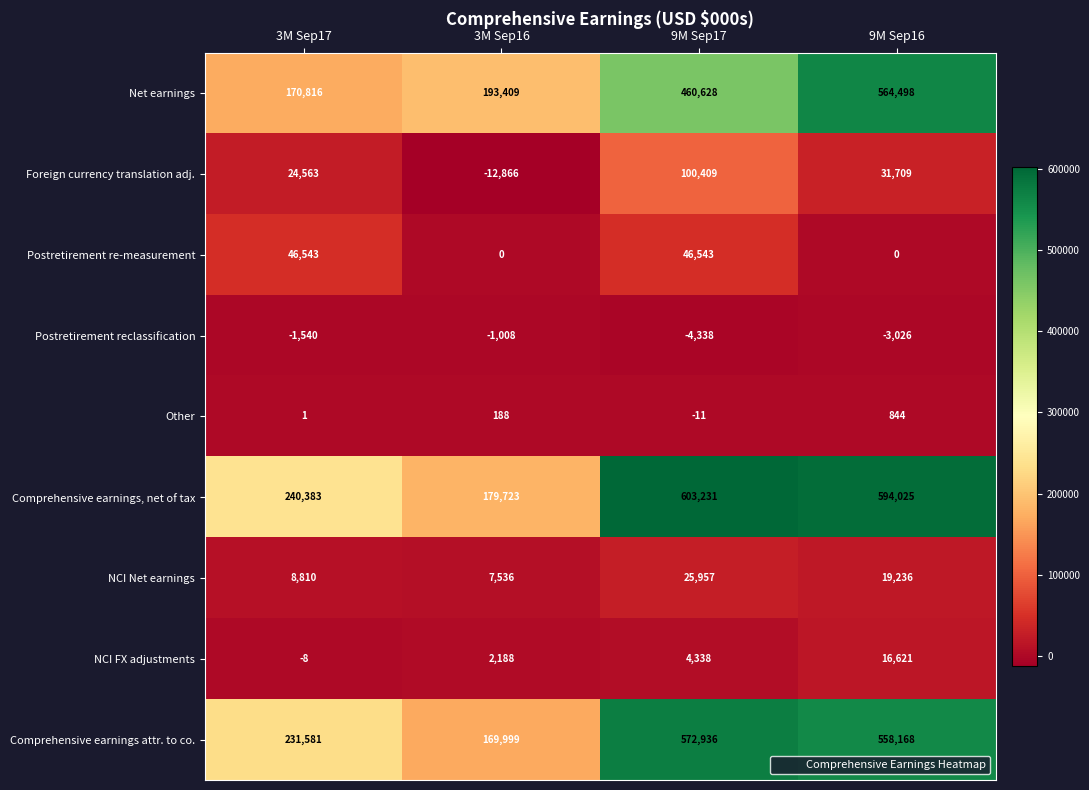

What is the total value across all series at 3M Sep16?

539169